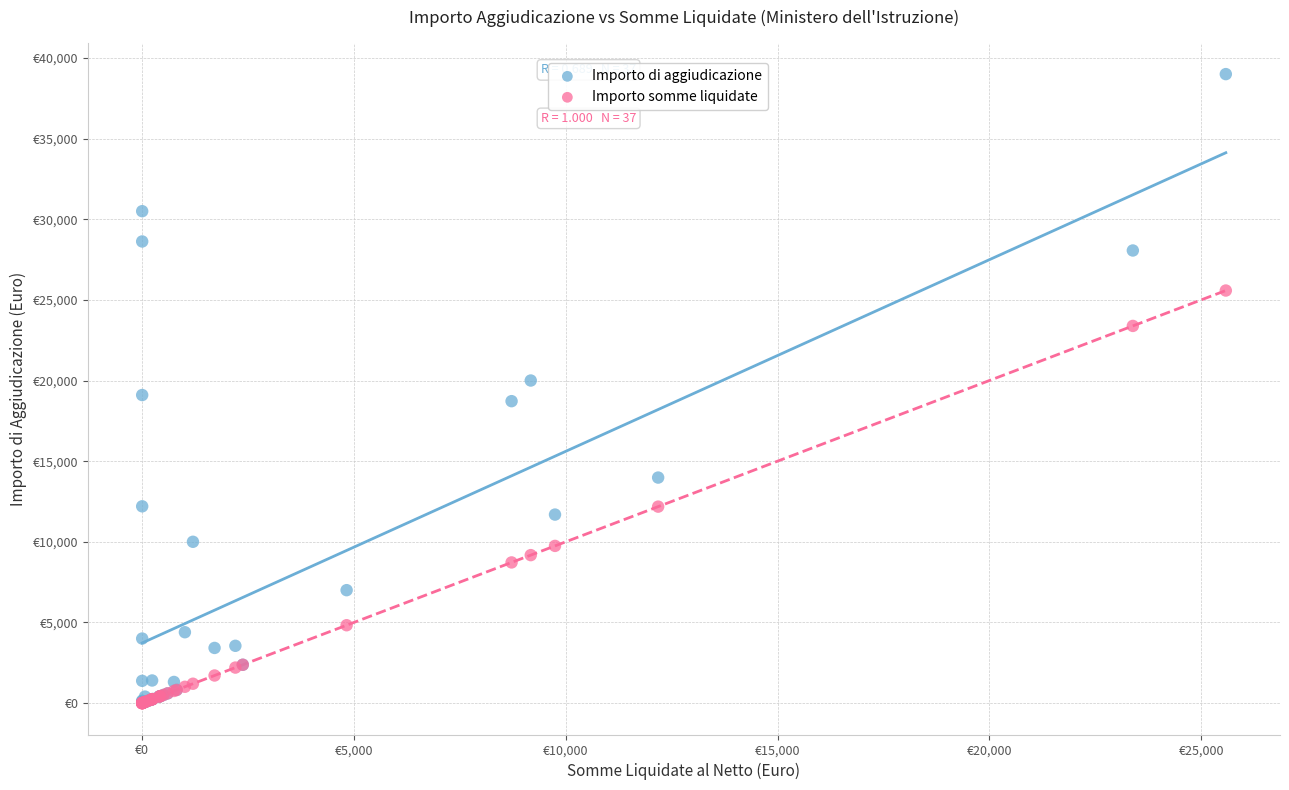

What are all the series names shown in the legend?

Importo di aggiudicazione, Importo somme liquidate